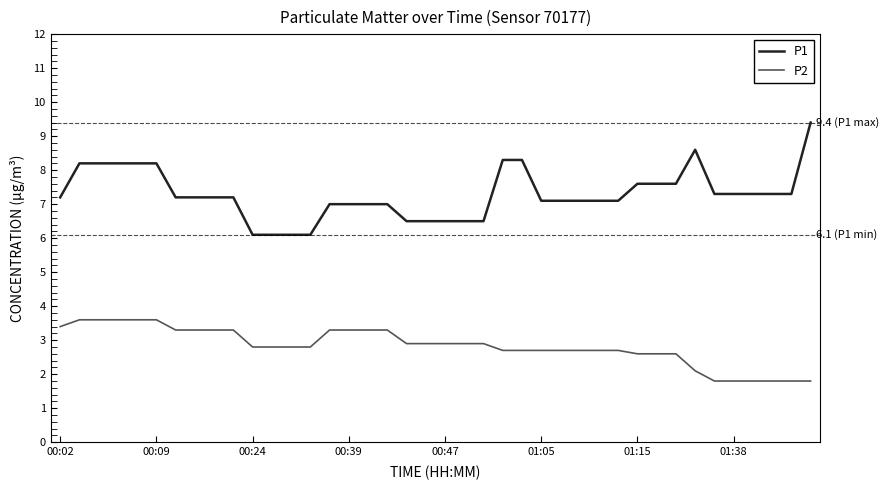

What is the difference between the second highest and minimum values in the P2 series?

1.8